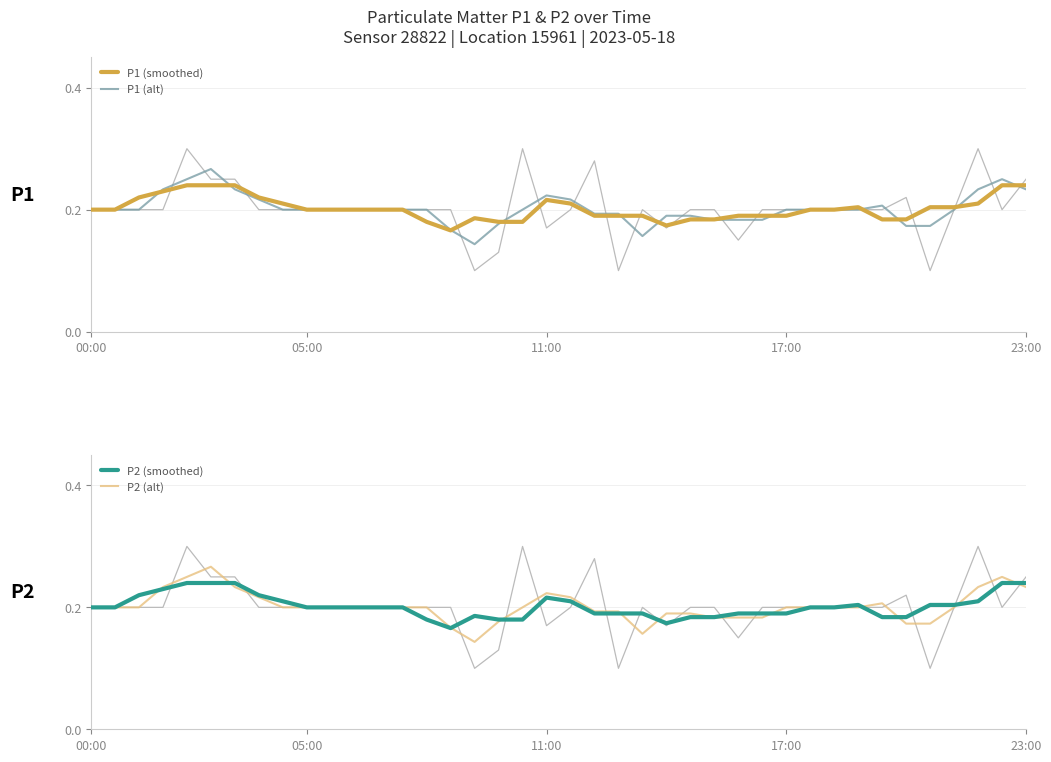

What is the difference between the second highest and minimum values in the P2 (alt) series?

0.1